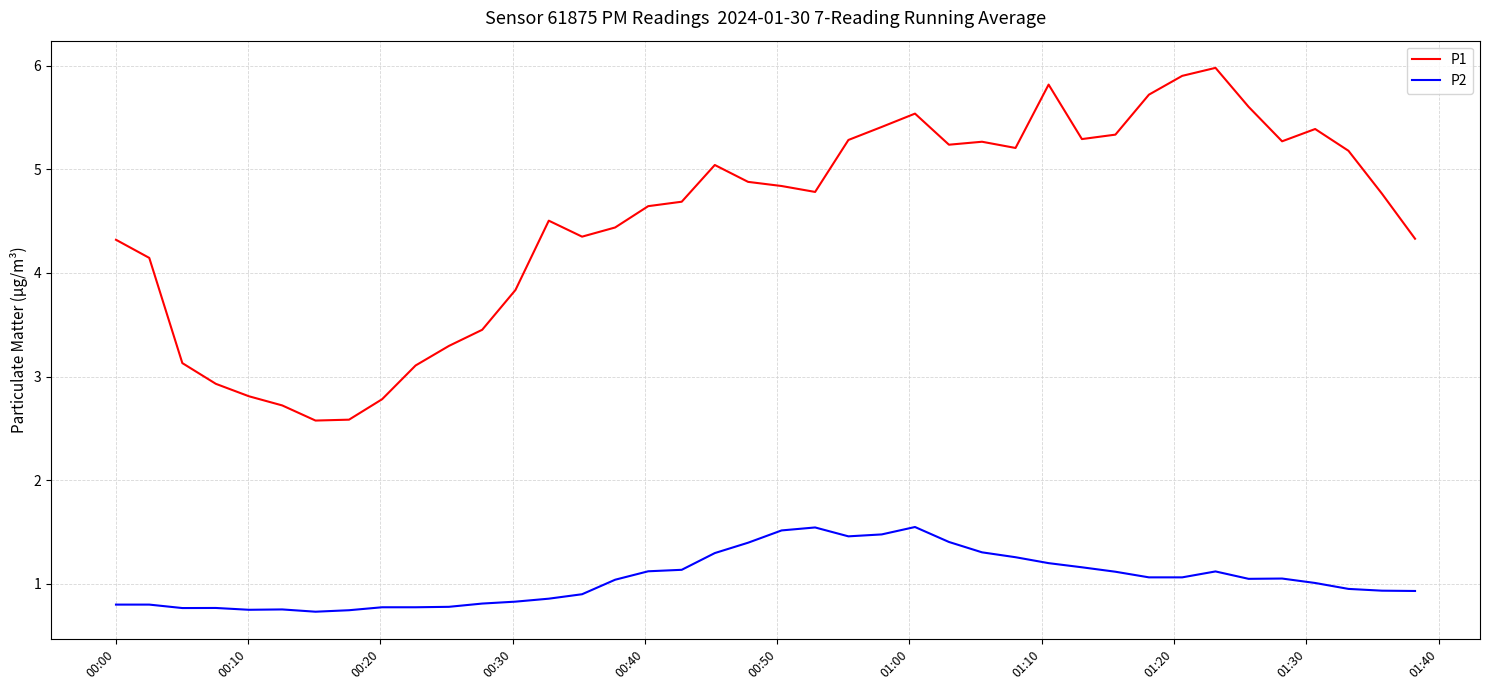

Rank the series by their average value, from lowest to highest.

P2, P1